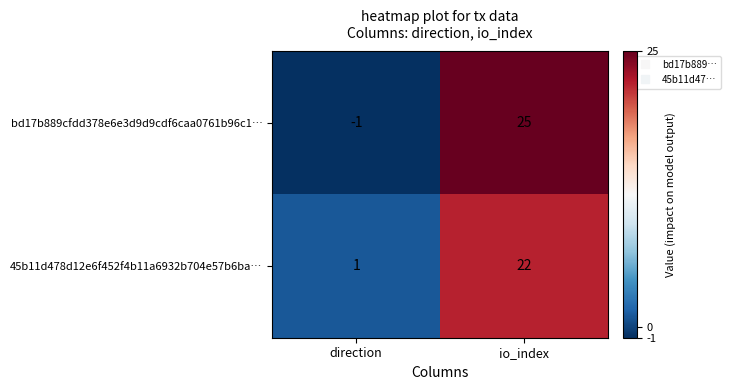

What is the sum of the bd17b889cfdd378e6e3d9d9cdf6caa0761b96c1… values at io_index and direction?

24